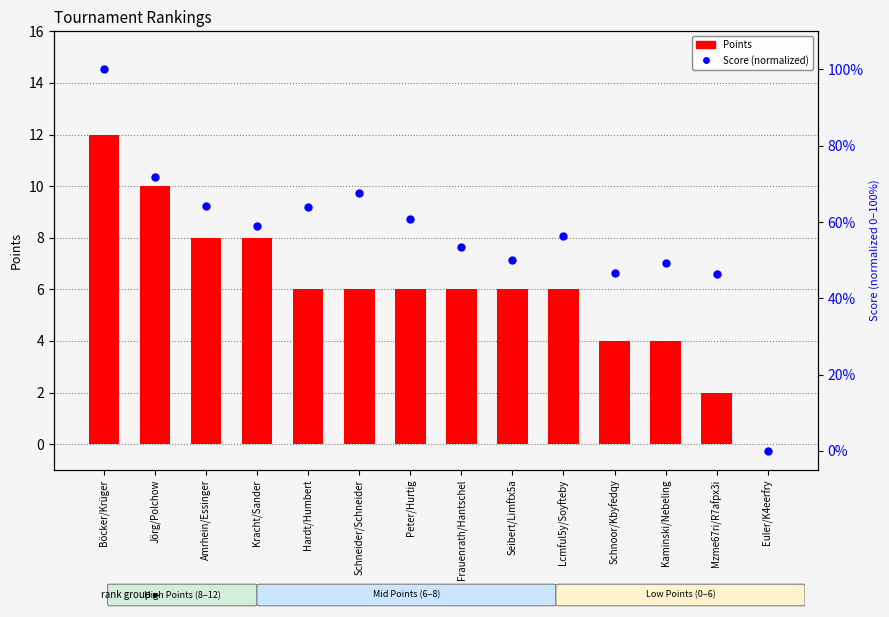

Which series has the widest spread of Y values?

Score (normalized)